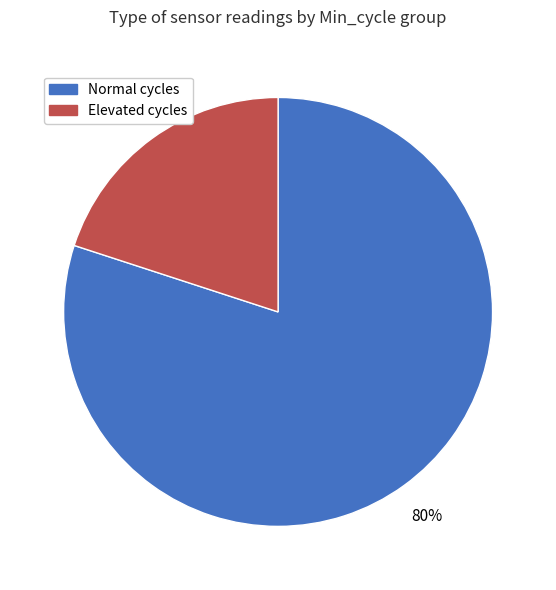

How many slices are in this pie chart?

2